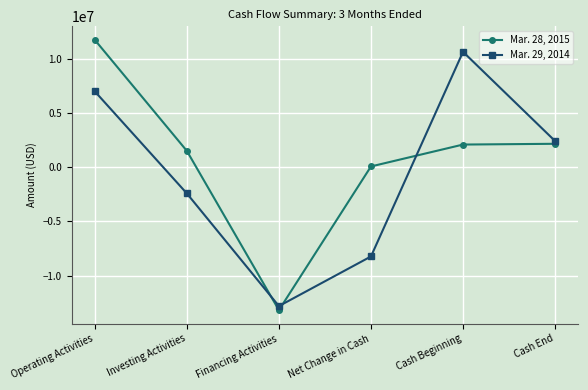

Is it true that Mar. 29, 2014 equals 2411800 at Cash End?

True